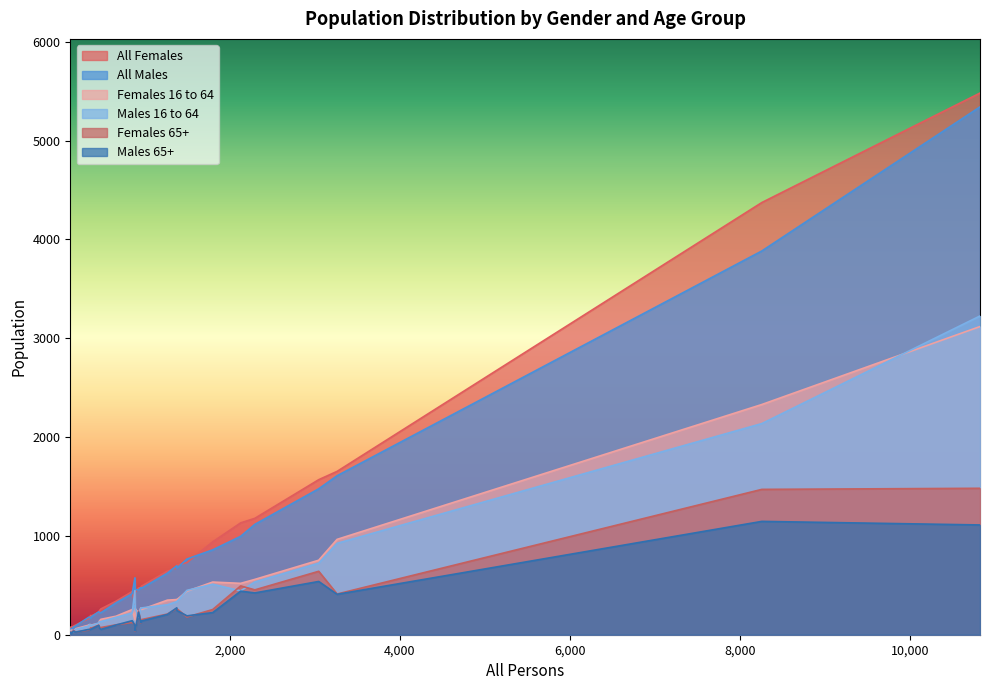

How many lines are shown in the chart?

6